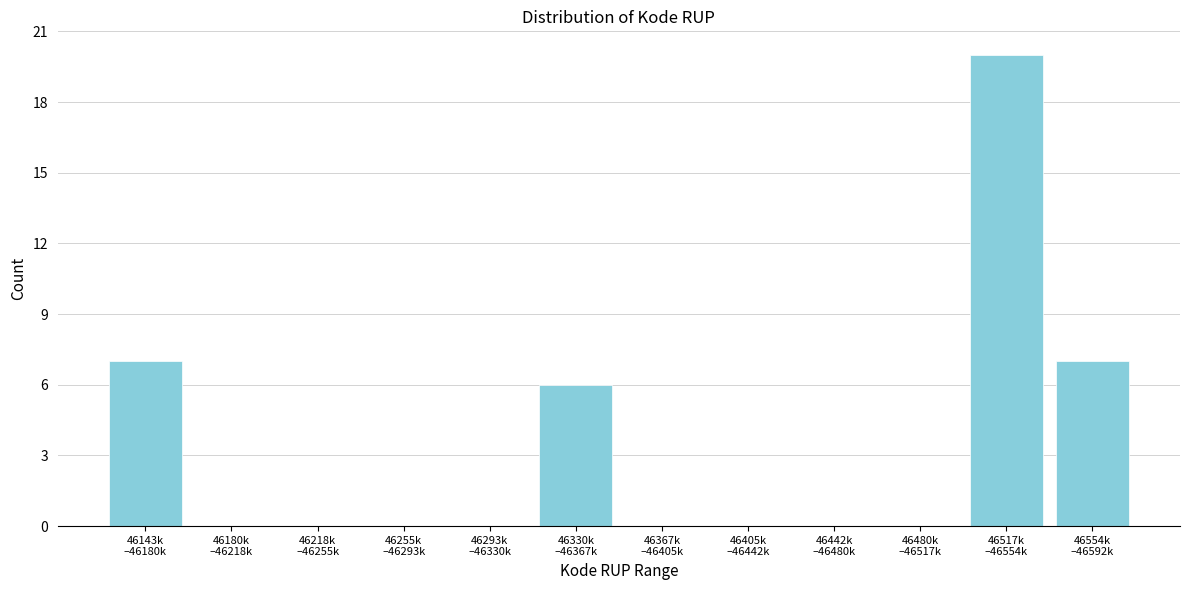

What is the sum of all values?

40